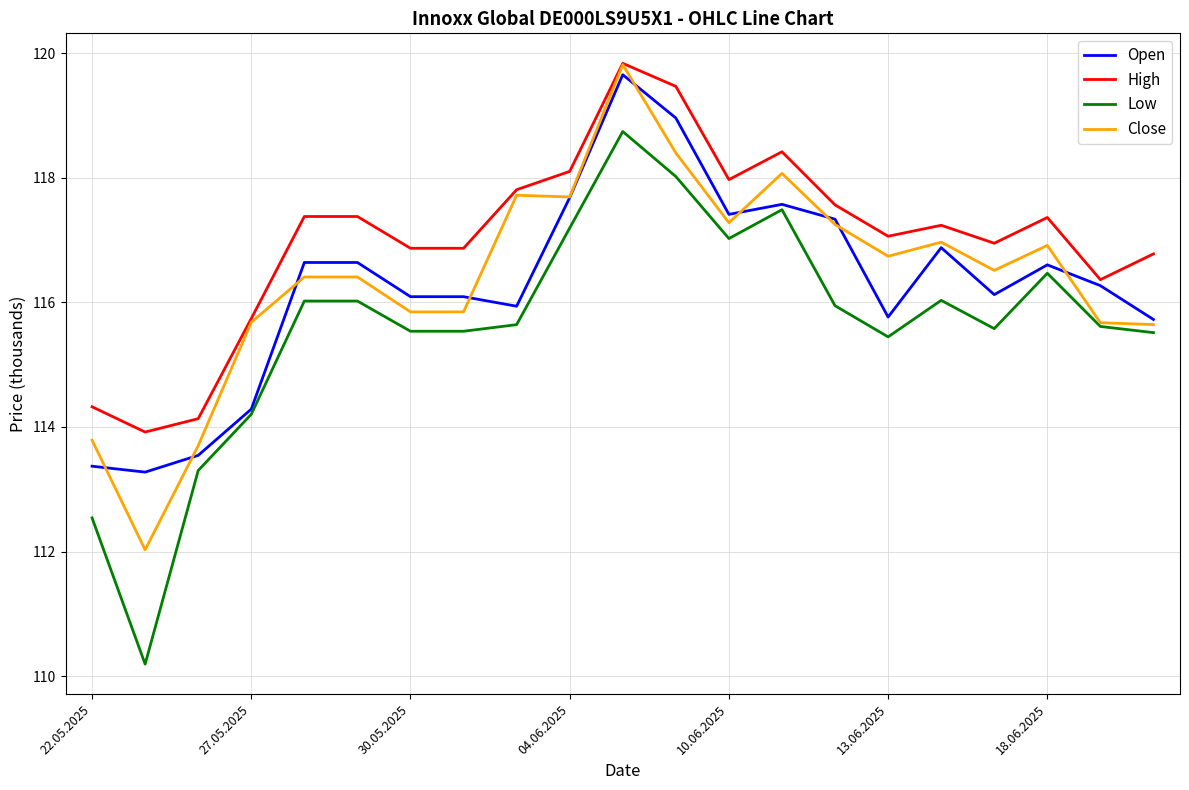

What is the lowest value of the Close series?

112.0